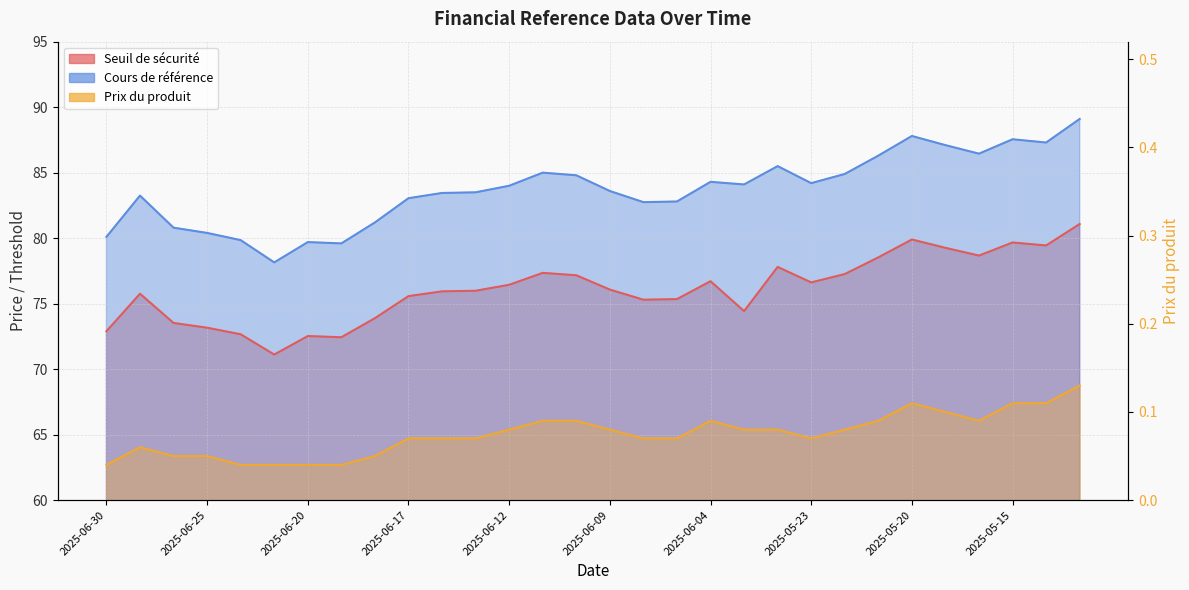

At which category does Seuil de sécurité reach its first local valley?

2025-06-23